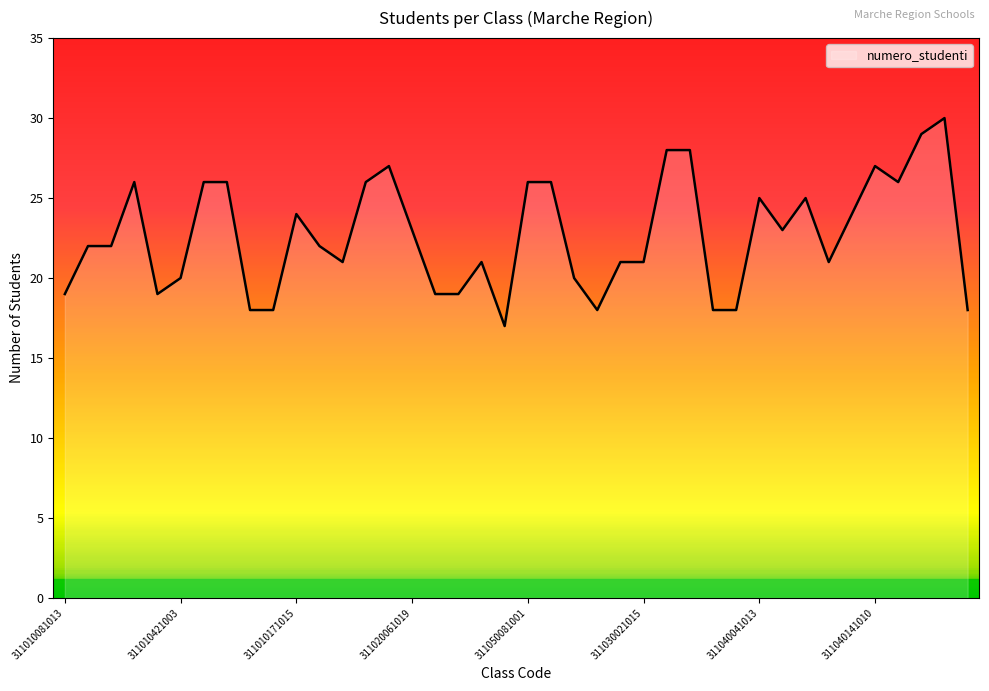

What is the smallest value displayed?

17